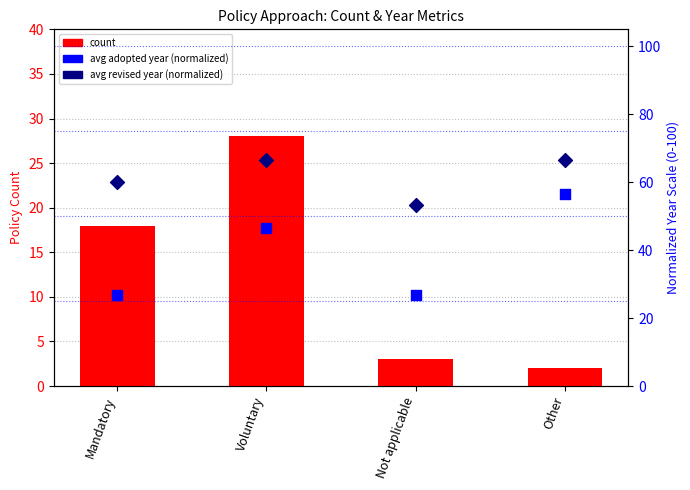

Which series contains the lowest Y value?

count